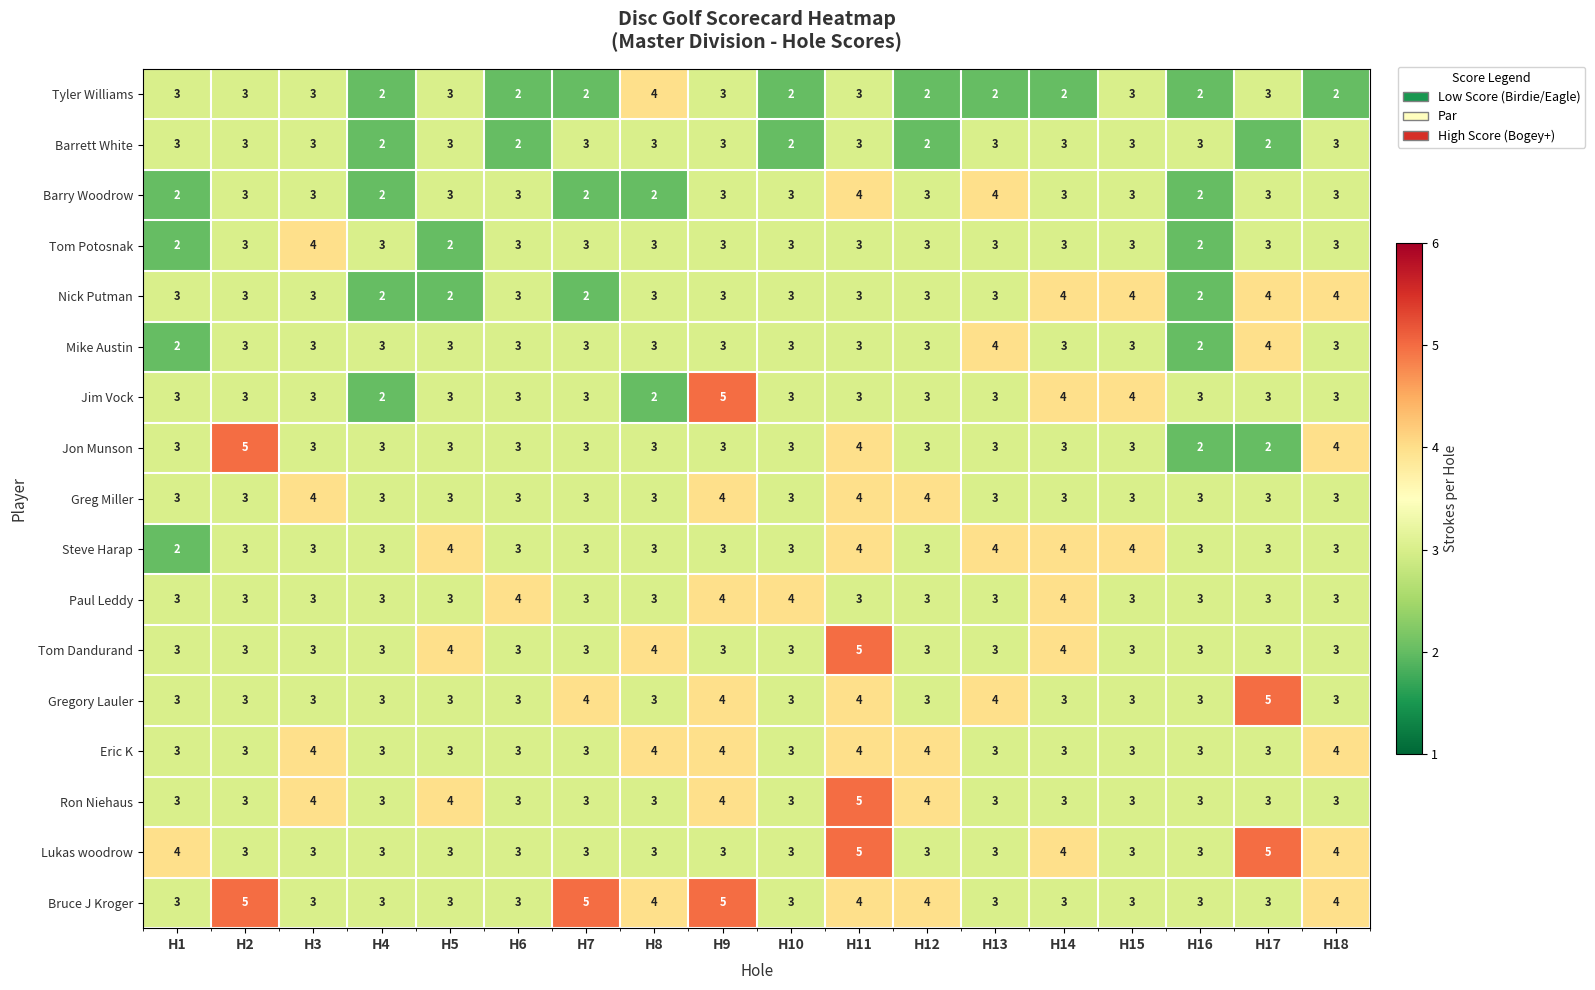

The Barry Woodrow series shows 5 at H12. True or false?

False